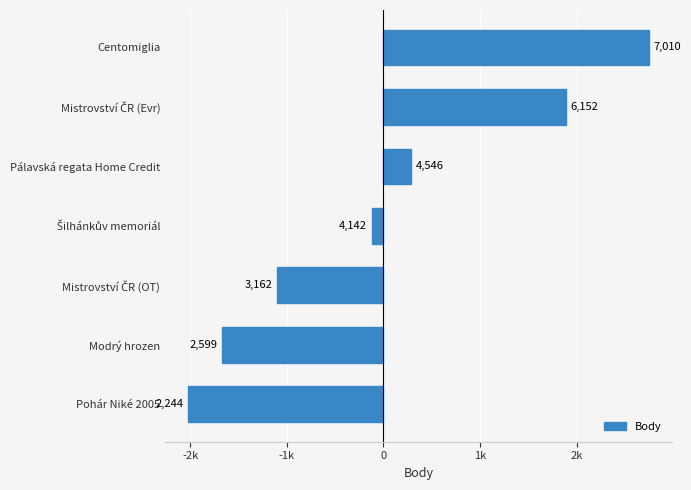

Does the chart contain any negative values?

Yes